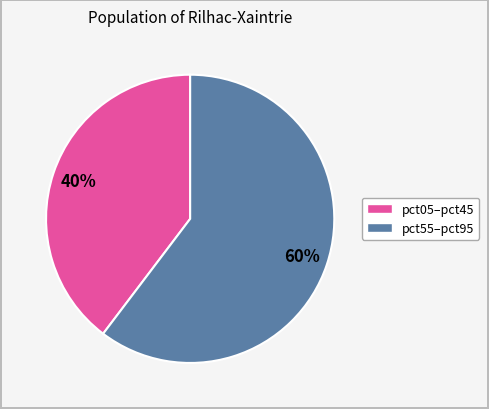

To the nearest percent, what is the average slice percentage?

50%